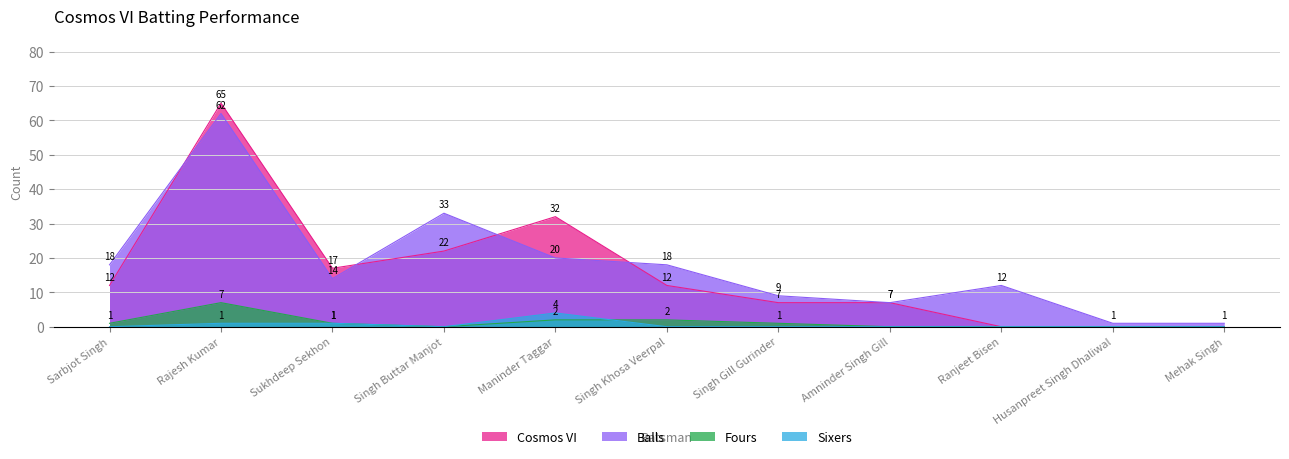

Rank the series at Singh Khosa Veerpal from lowest to highest value.

Sixers, Fours, Cosmos VI, Balls